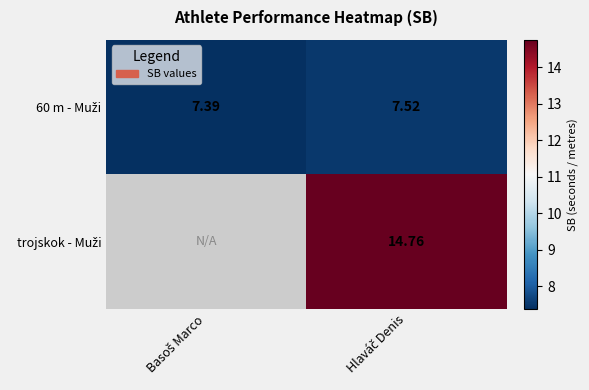

At which label is 60 m - Muži closest to 7?

Basoš Marco